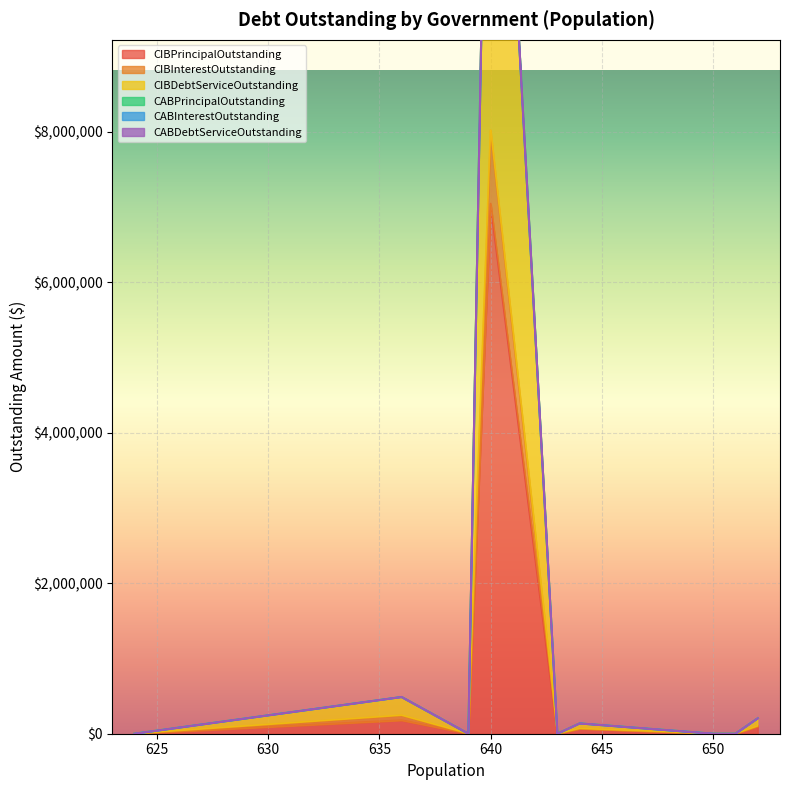

Is it true that CABDebtServiceOutstanding equals 0.0 at Westover Hills?

True